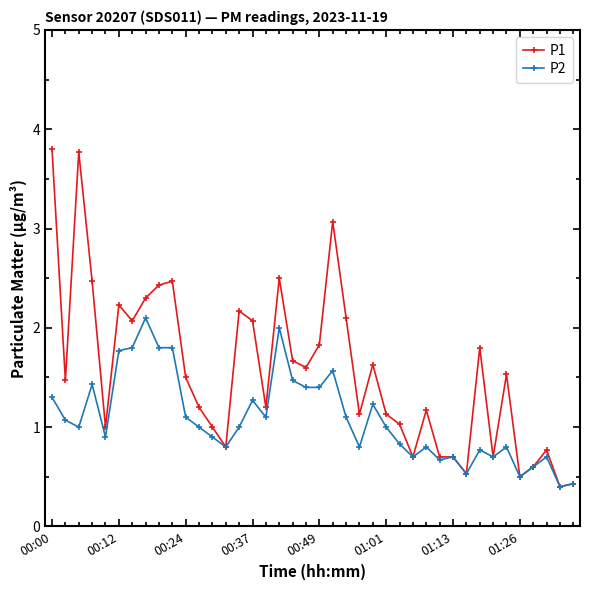

True or false: P1 has more than 0 interior local peaks.

True